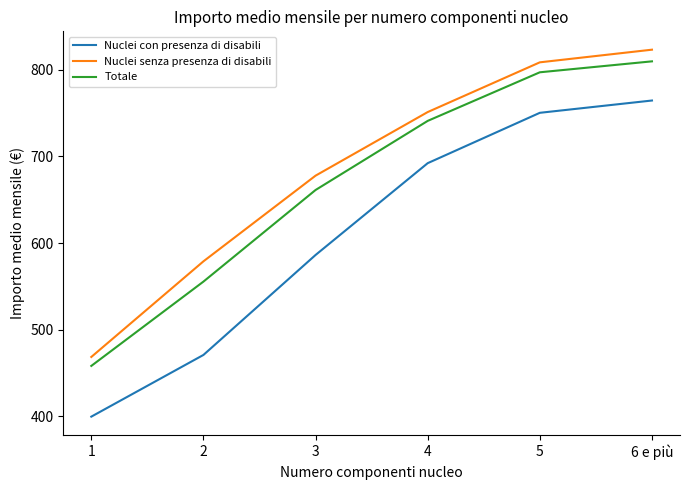

What is the total value across all series at 5?

2355.6